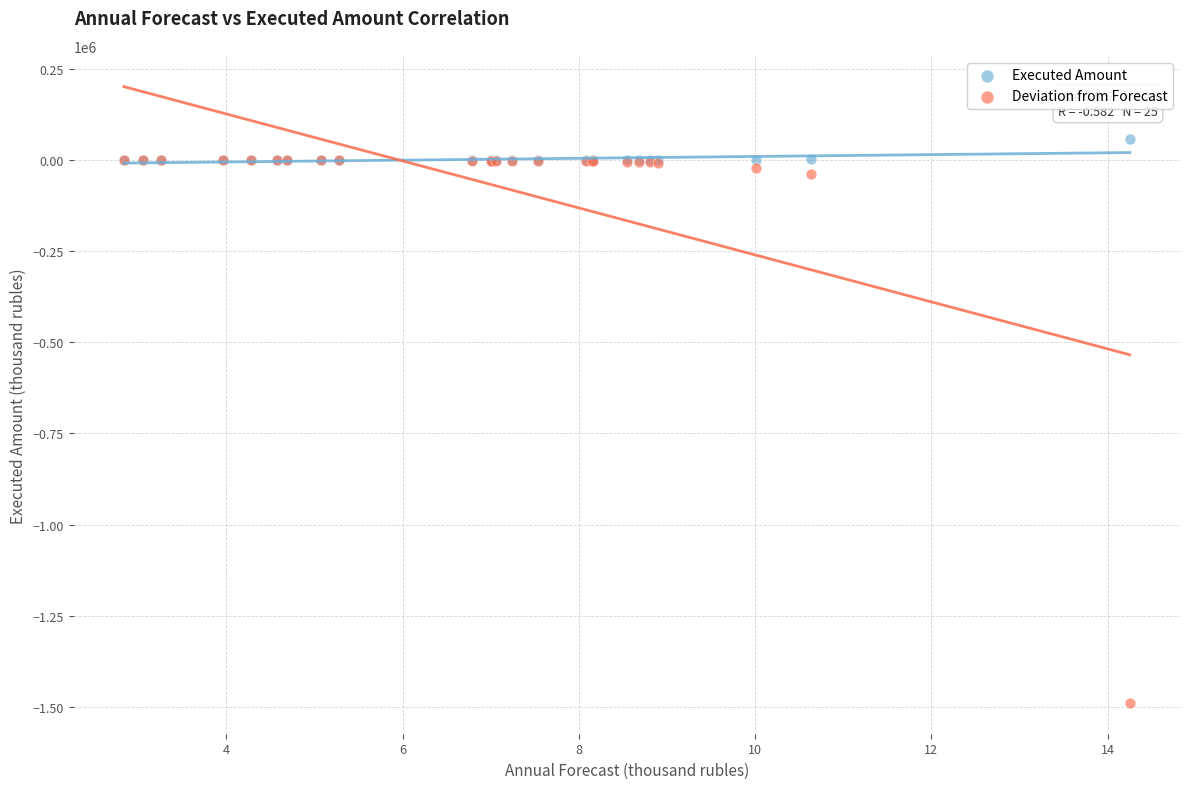

What are all the series names shown in the legend?

Executed Amount, Deviation from Forecast